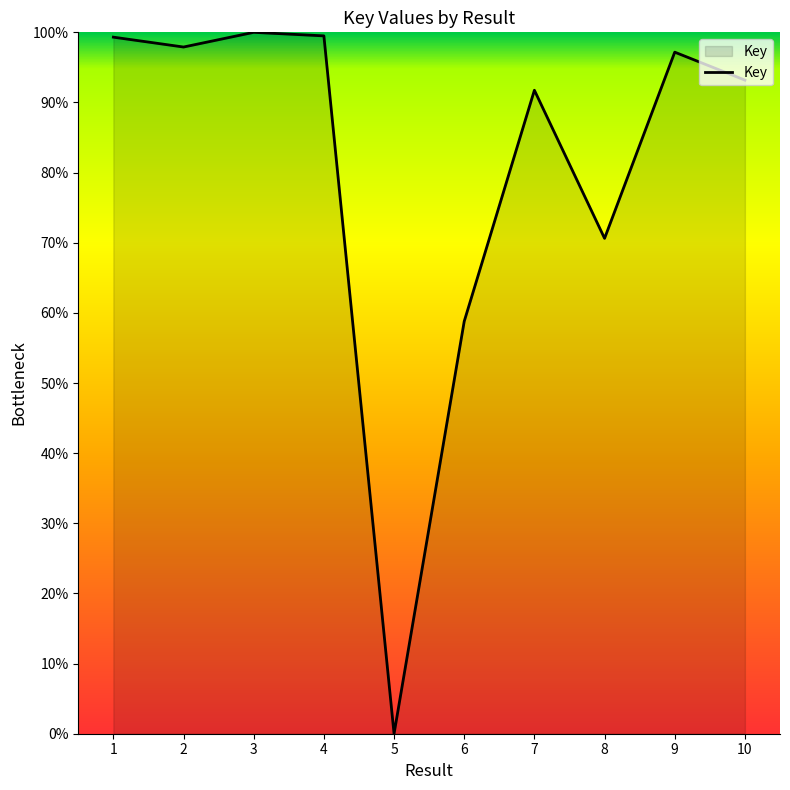

At which category does the chart reach its minimum across all series?

5